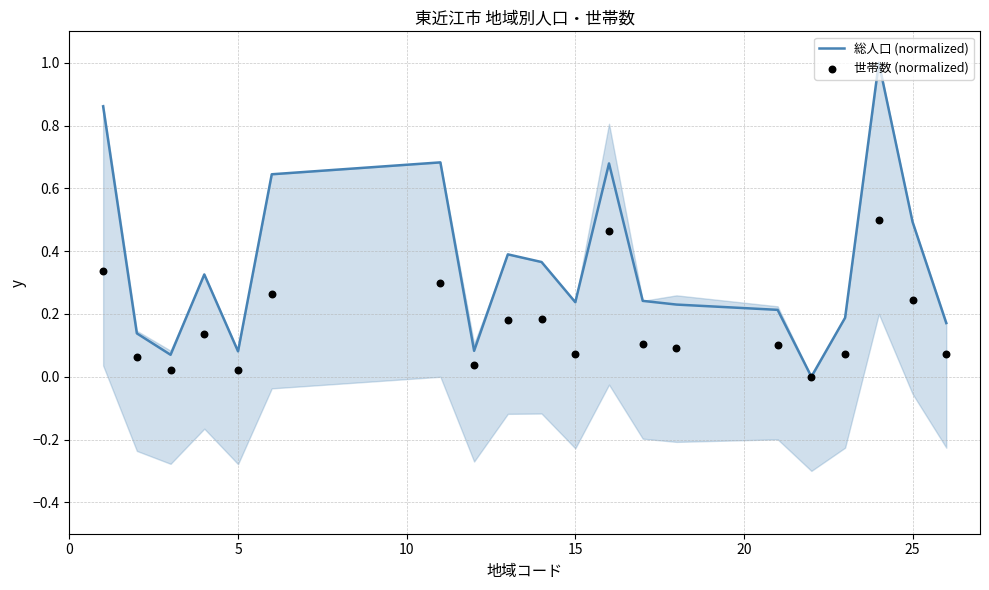

At how many categories does at least one series exceed 0?

19